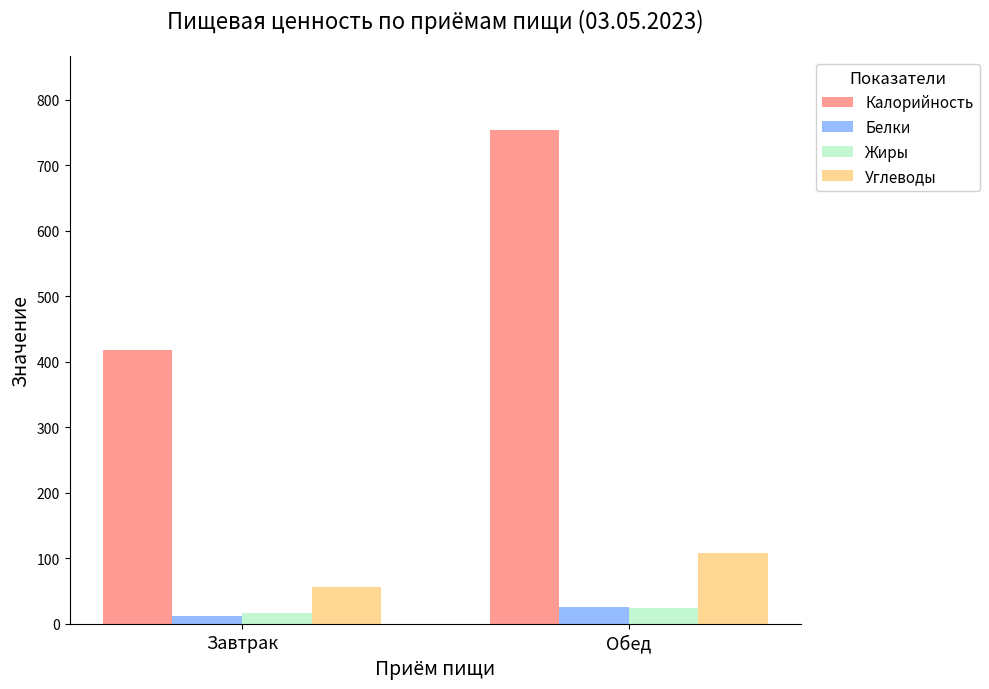

What is the total value across all series at Завтрак?

502.7